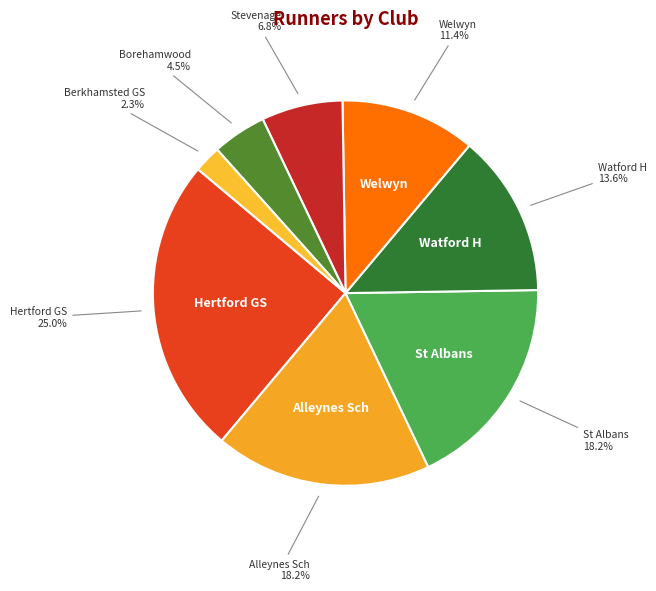

How many segments does this pie chart have?

8